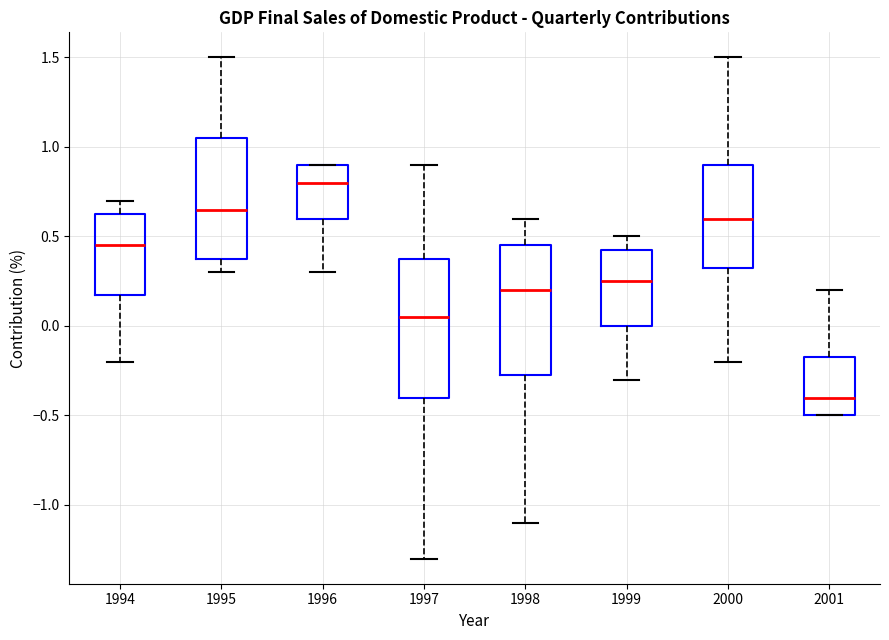

Where does the median line of the box at x = 2000 sit on the y-axis? The values are not printed on the chart, so give them approximately, as read against the axis.

0.60